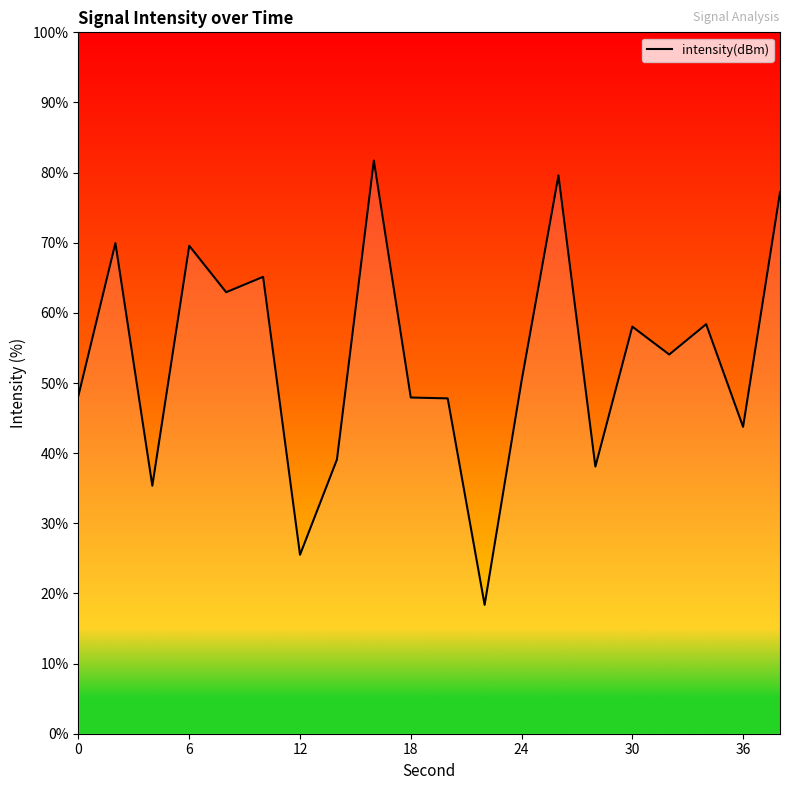

What is the smallest value displayed?

18.4